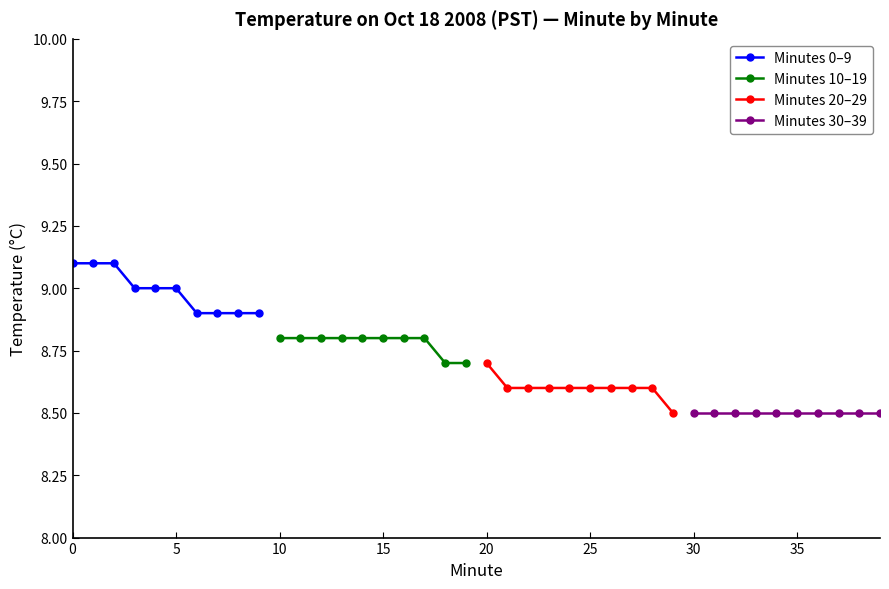

What is the difference between the maximum and minimum values in the Minutes 0–9 series?

0.2